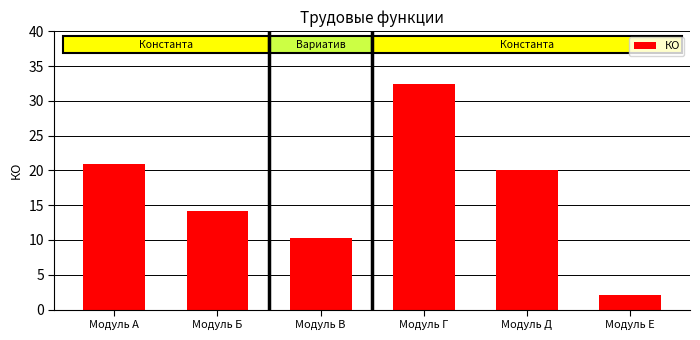

How many values are below 20?

3